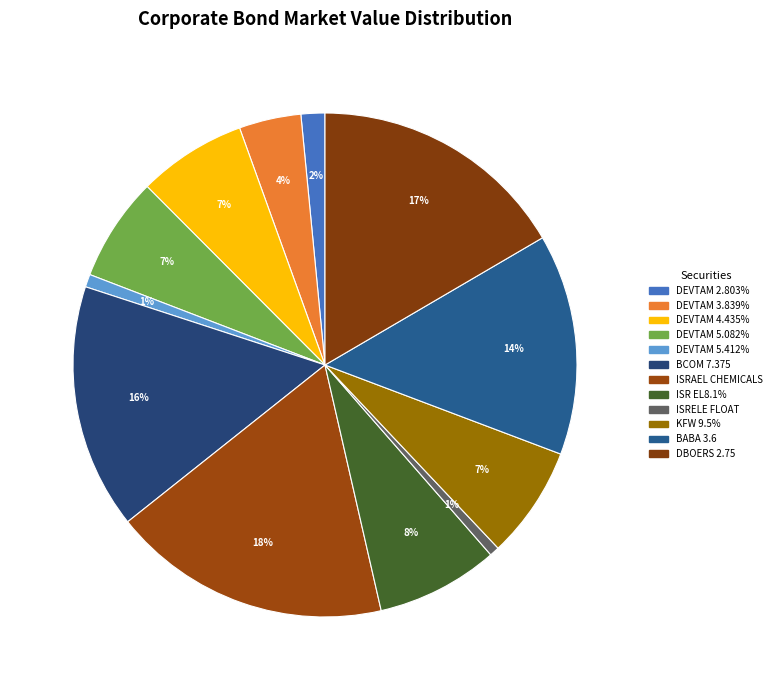

How many segments does this pie chart have?

12